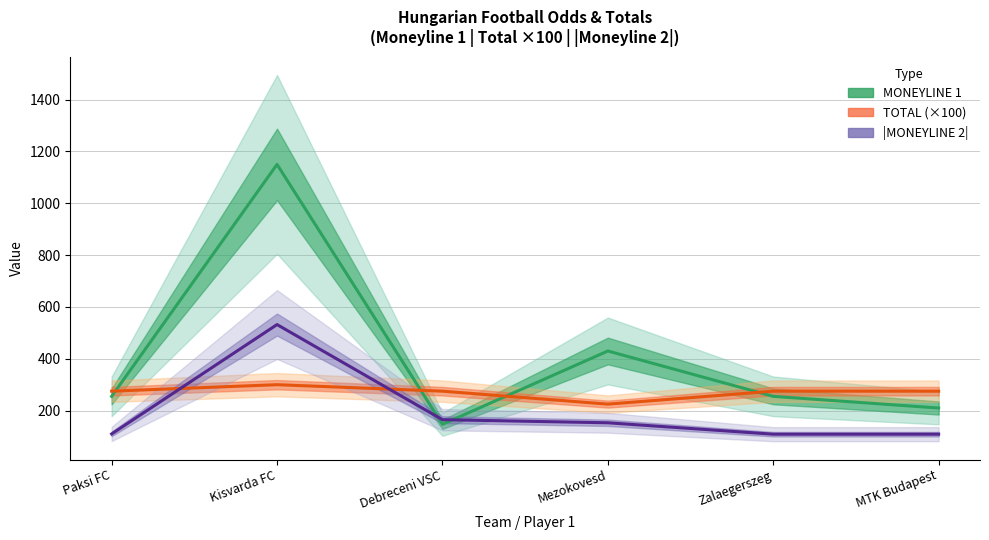

What is the value of the TOTAL (×100) point at the 4th from the left?

225